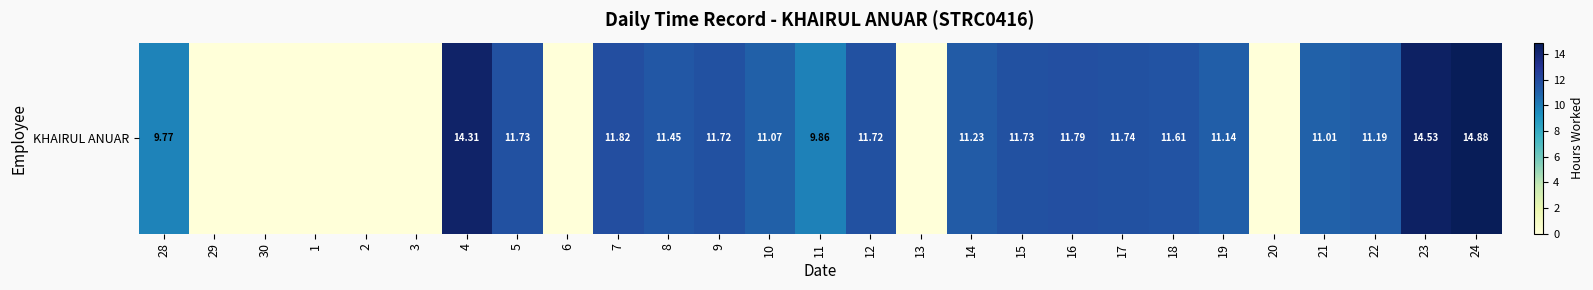

What value does the data have at 11?

9.9